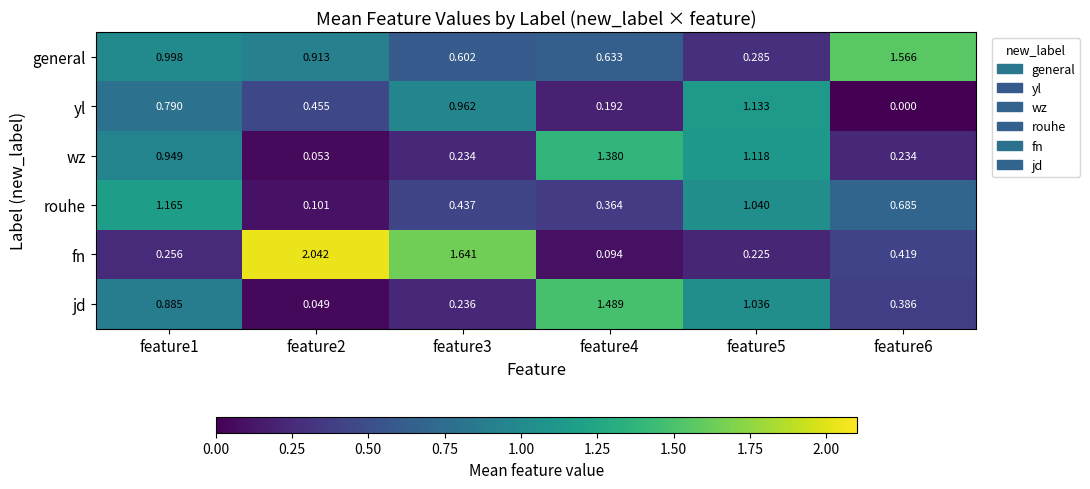

Which series has the largest total across all categories?

general